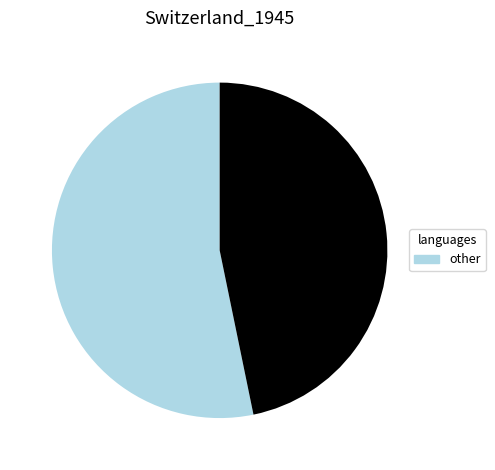

Is there any slice that represents more than half of the pie?

Yes